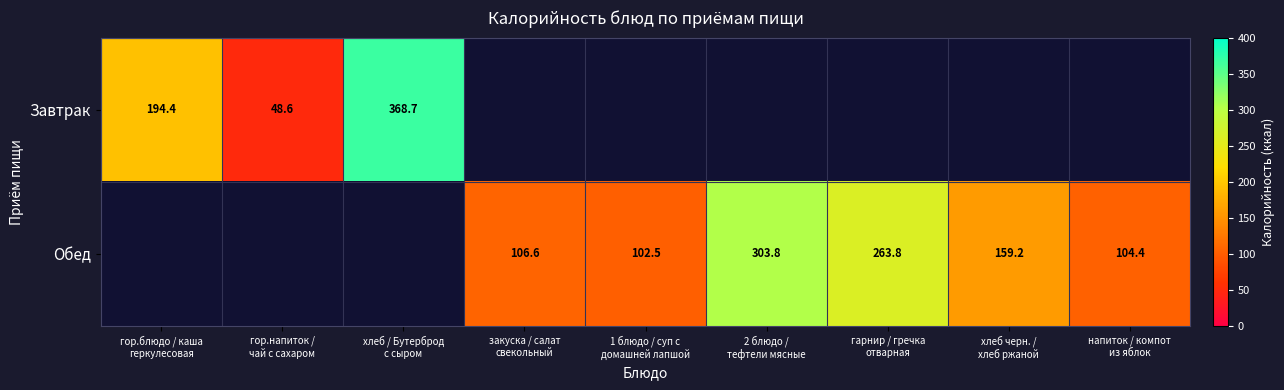

What is the average value of the Завтрак series?

68.0